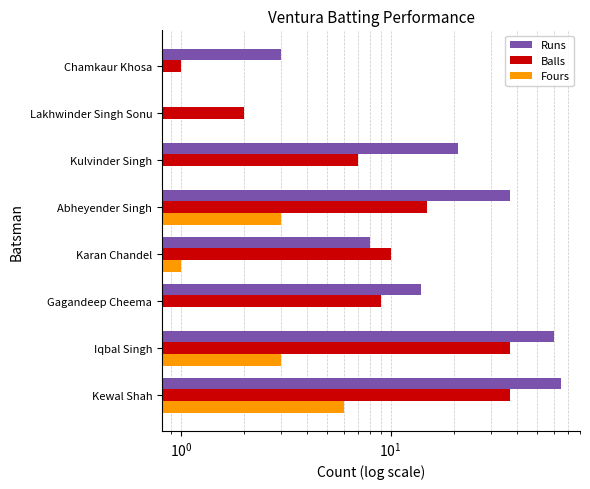

How many bars are there in each group?

3